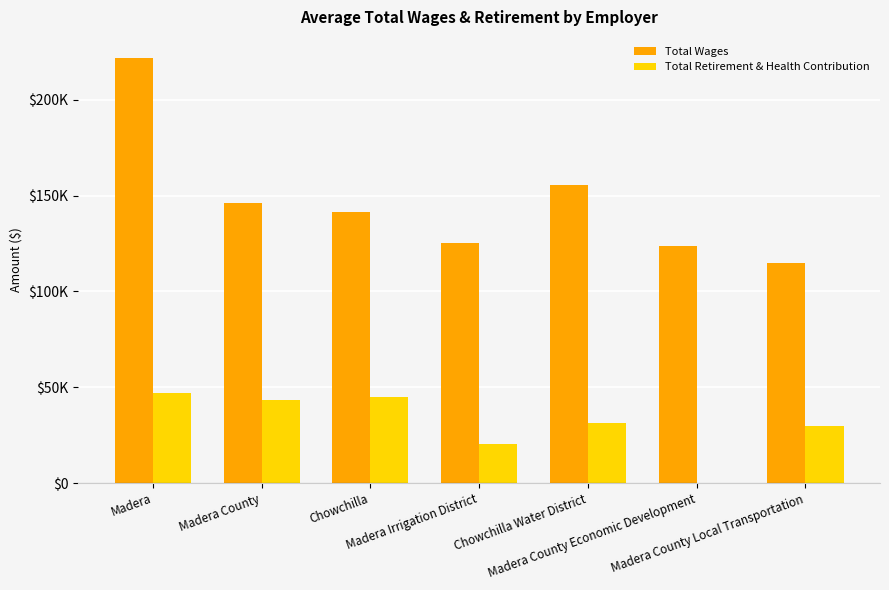

Rank the categories by Total Wages value from lowest to highest.

Madera County Local Transportation, Madera County Economic Development, Madera Irrigation District, Chowchilla, Madera County, Chowchilla Water District, Madera